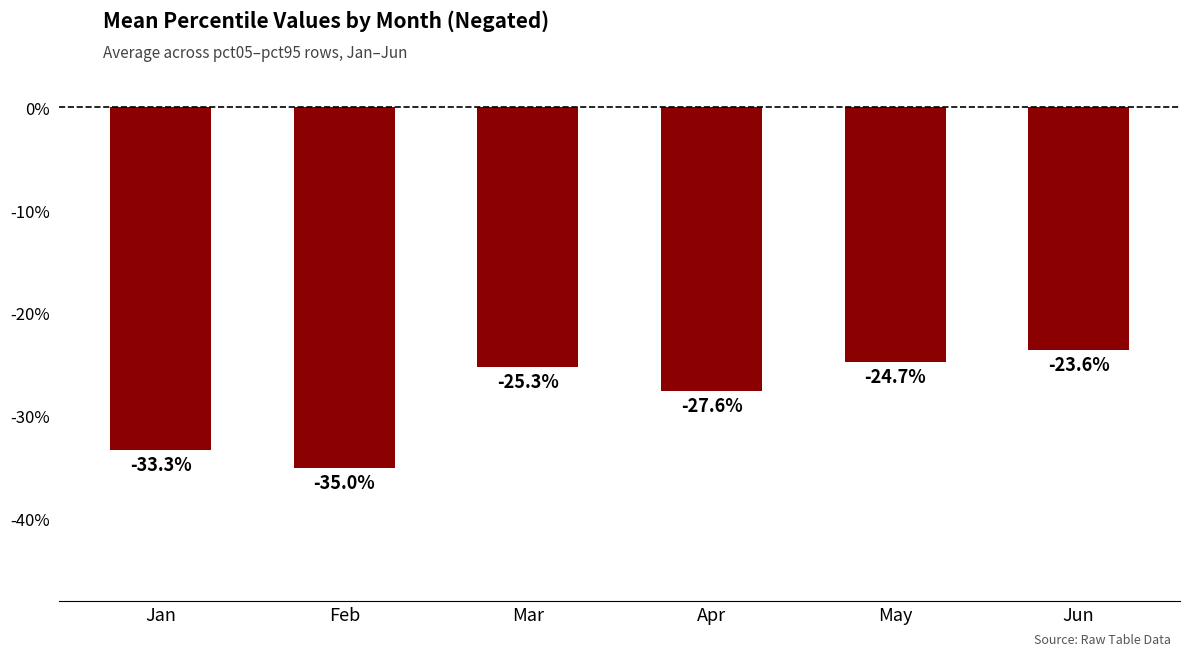

Reading right to left, what are all the values shown in this chart?

Jun=-0.2	May=-0.2	Apr=-0.3	Mar=-0.3	Feb=-0.4	Jan=-0.3